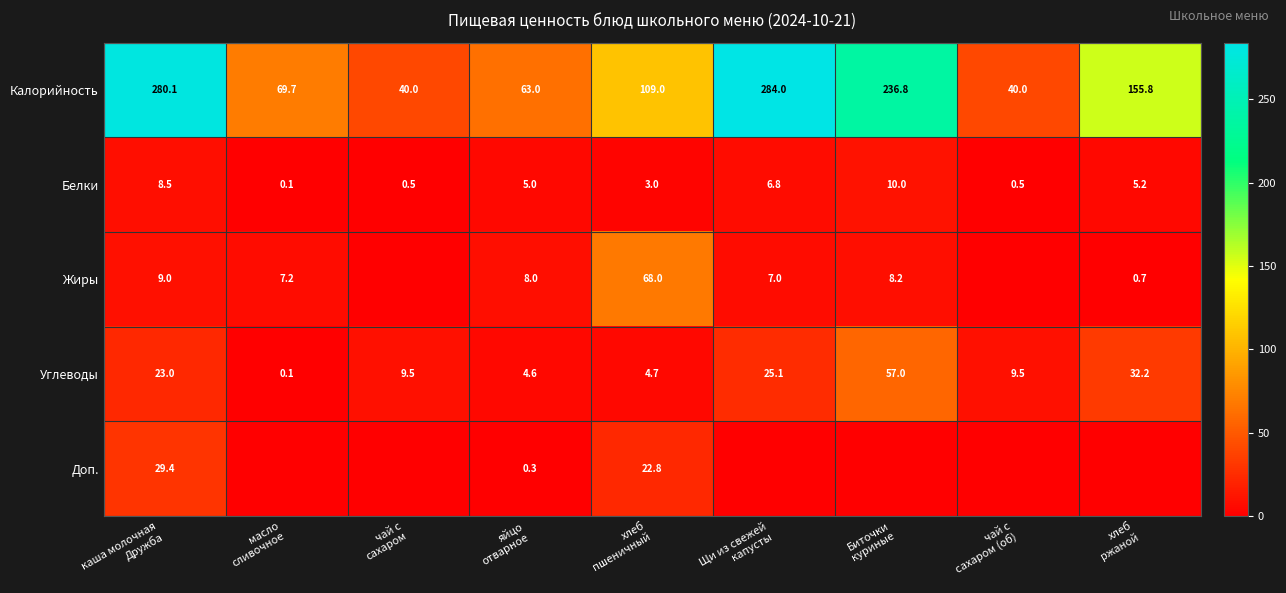

Rank the series at яйцо
отварное from highest to lowest value.

Калорийность, Жиры, Белки, Углеводы, Доп.